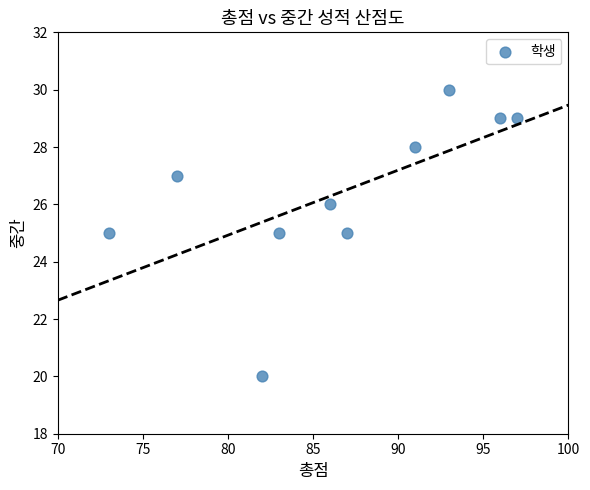

What is the average Y value?

26